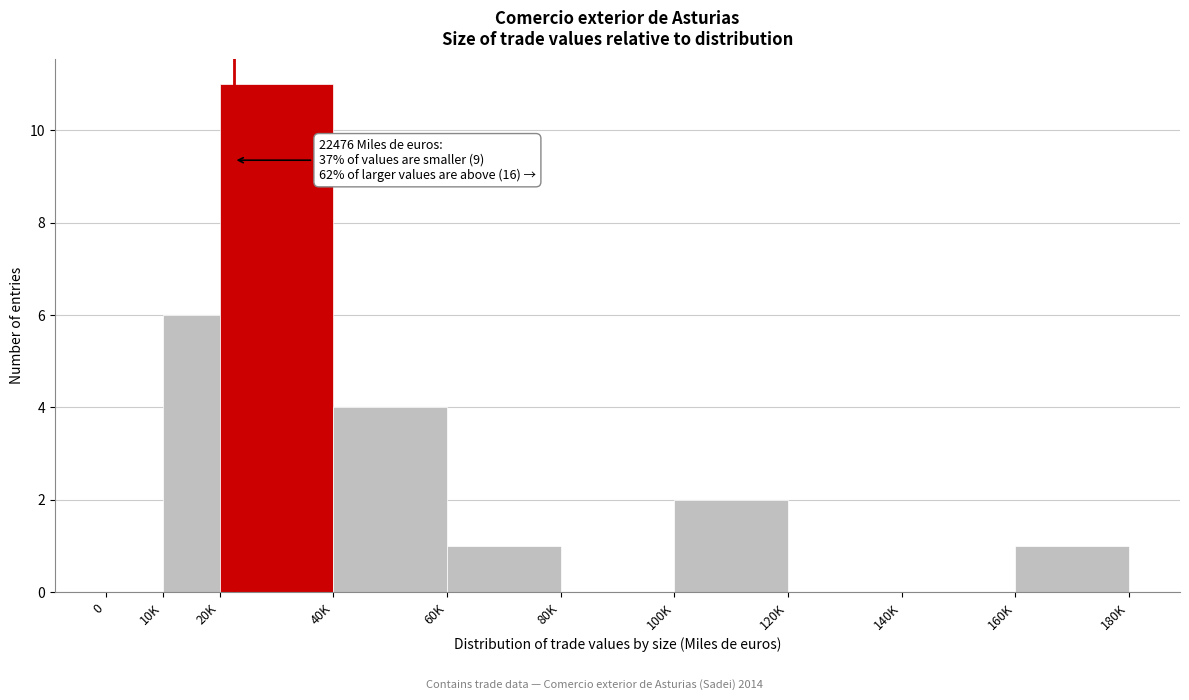

Reading right to left, extract all data points from this chart.

160K=1	140K=0	120K=0	100K=2	80K=0	60K=1	40K=4	20K=11	10K=6	0=0